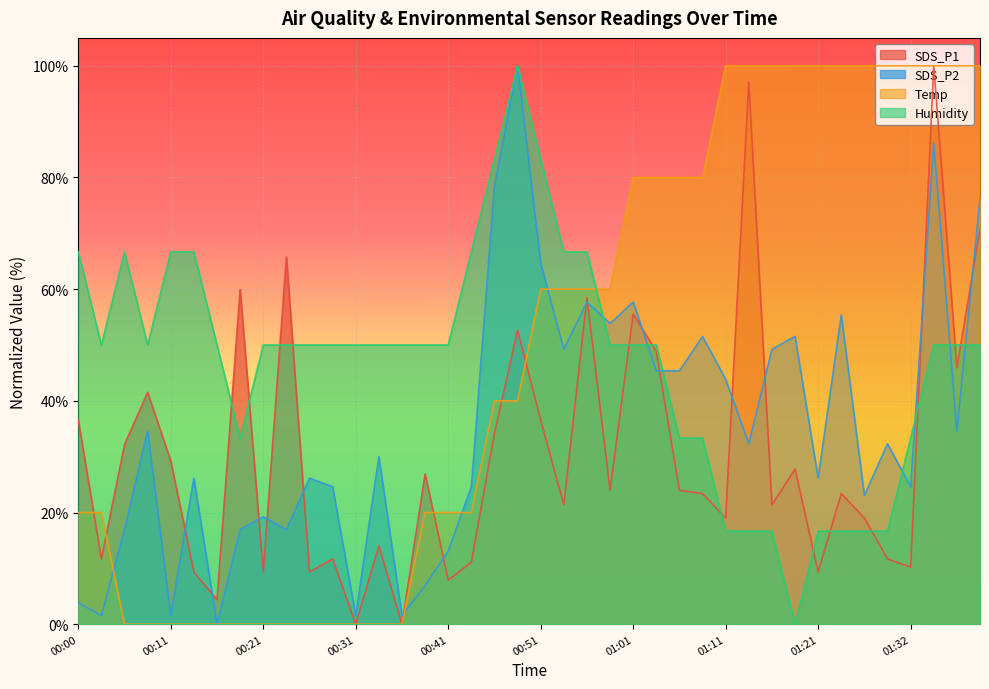

Which series has the largest total across all categories?

Temp